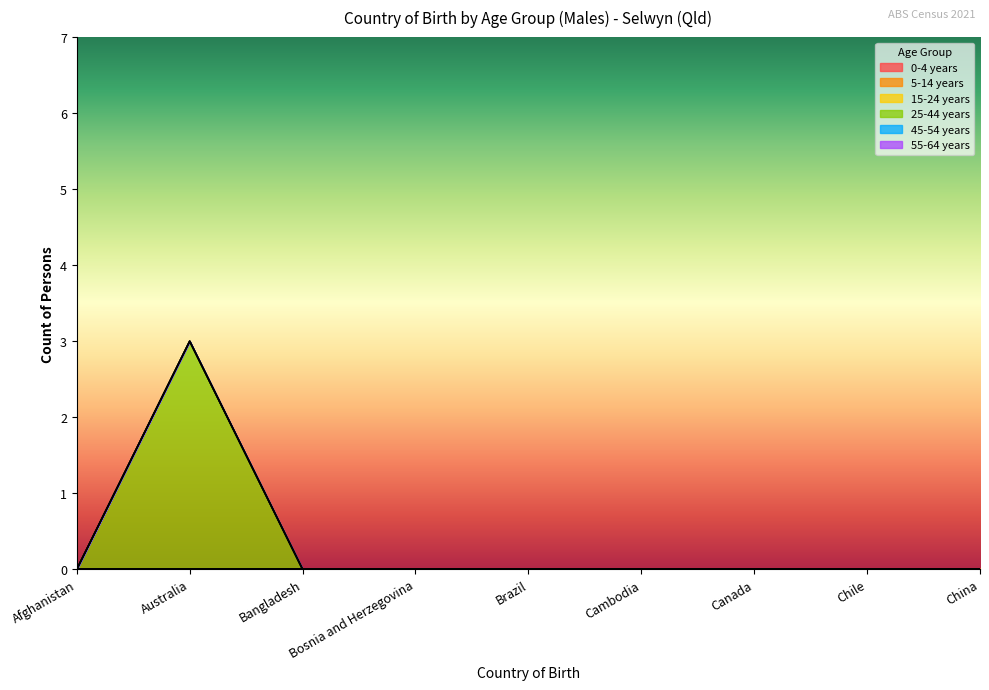

Is the value of 0-4 years at China greater than the value of 45-54 years at Bangladesh?

No